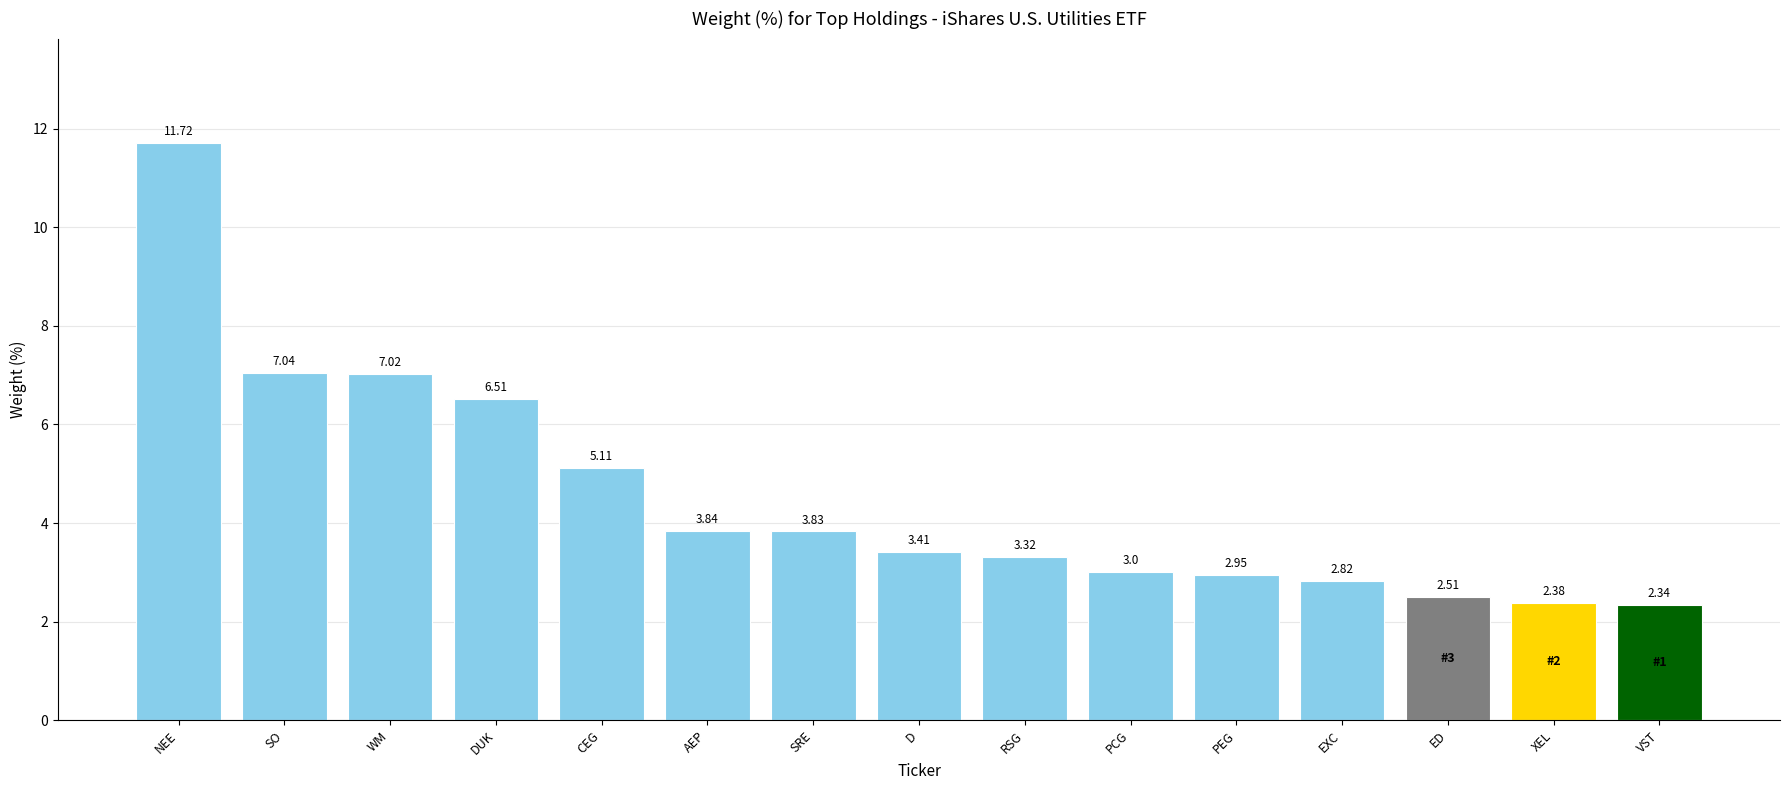

What is the average value?

4.5